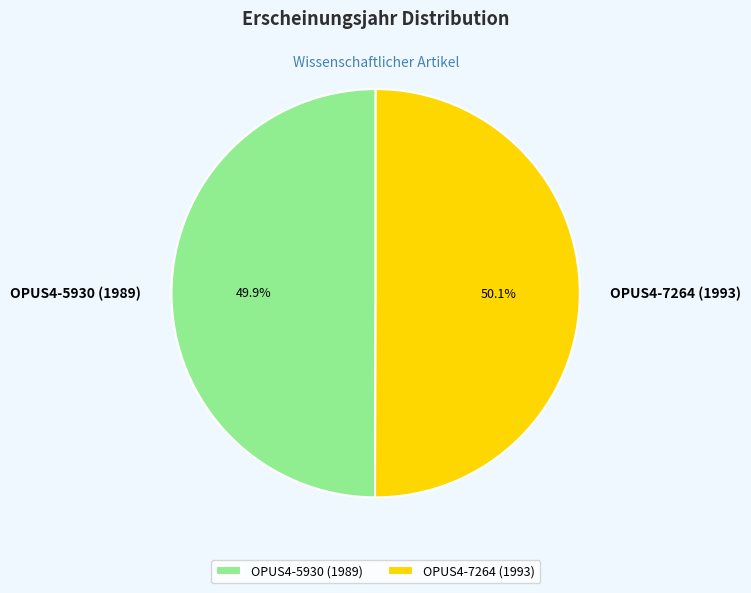

Does any single category account for the majority?

Yes